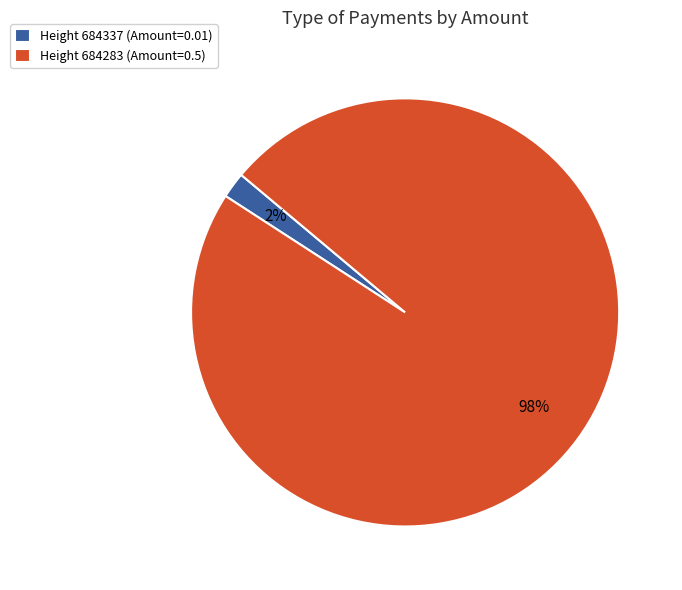

What is the majority slice?

Height 684283 (Amount=0.5)